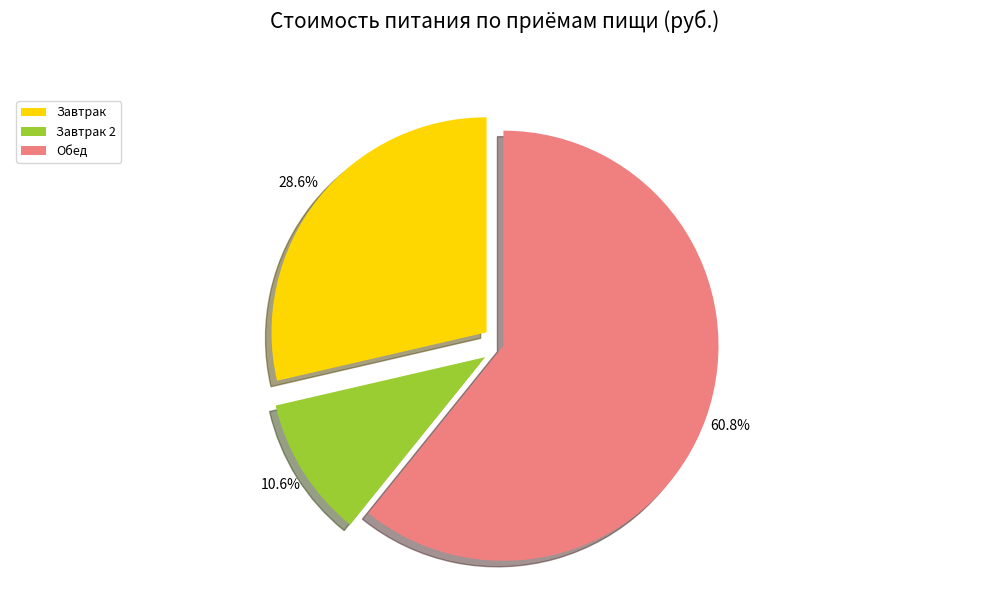

What percentage do Завтрак and Обед together represent?

89.4%